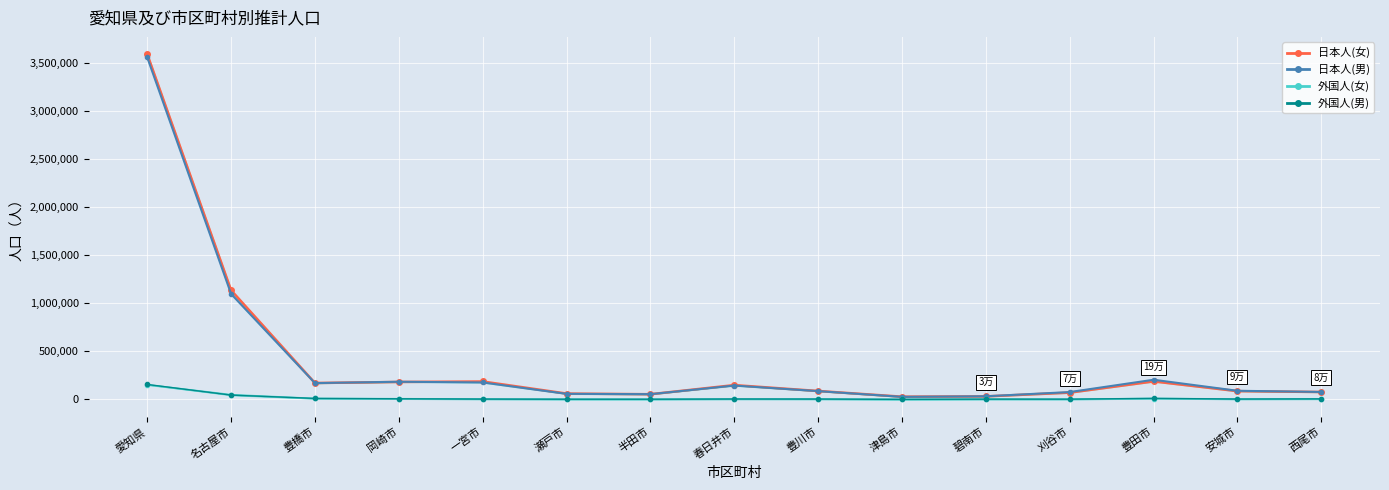

What is the difference between the maximum and minimum values in the 日本人(男) series?

3533646